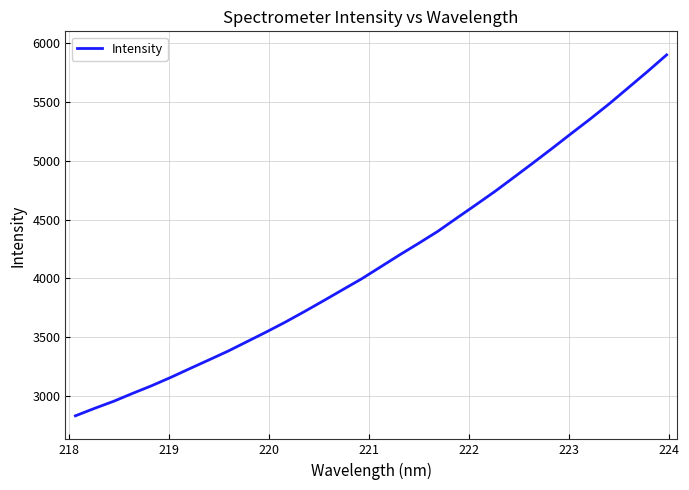

What is the difference between the maximum and minimum values?

3068.0